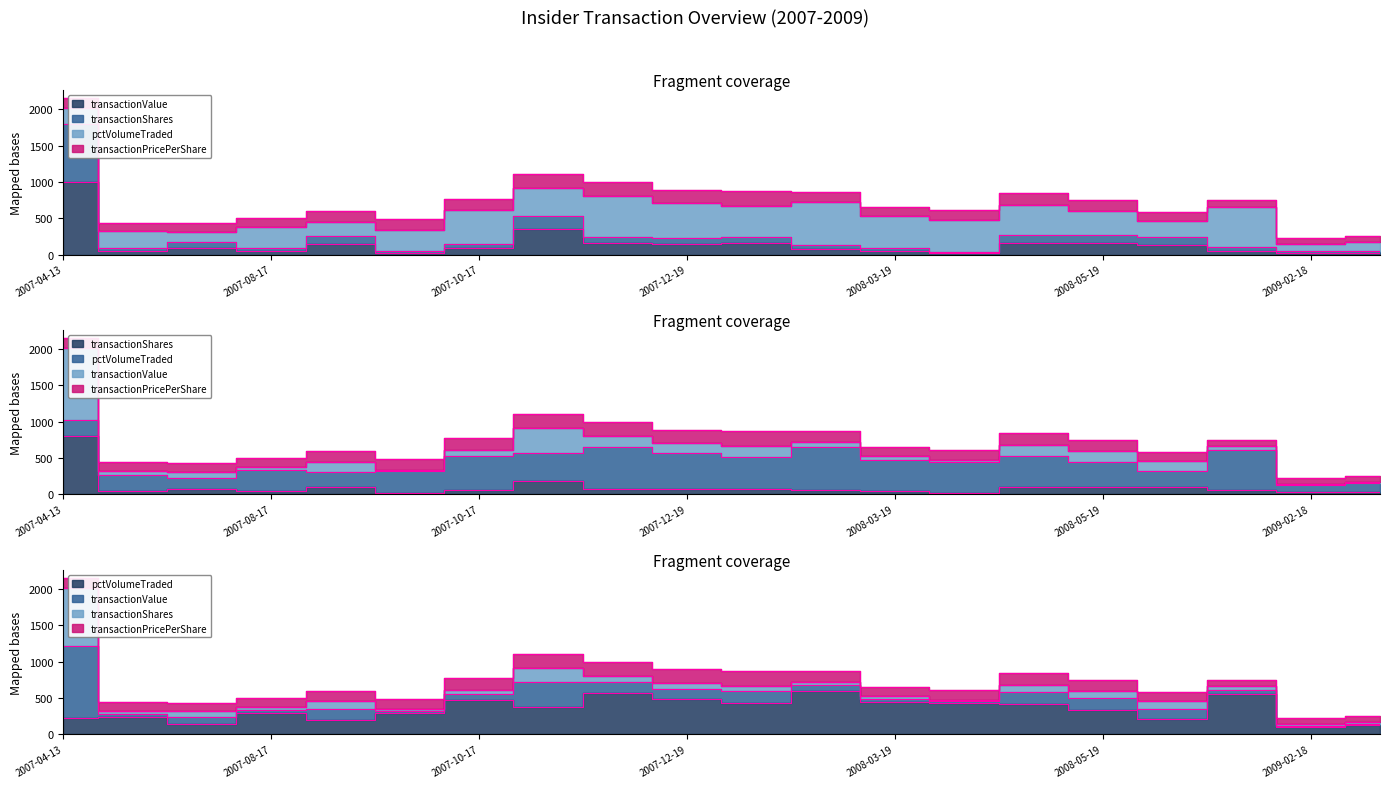

Where do transactionShares and transactionValue first cross each other?

2008-06-18 and 2008-07-17